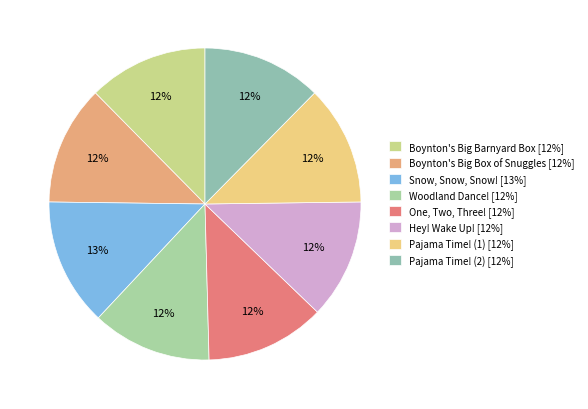

Combined, do Pajama Time! (1) and Boynton's Big Box of Snuggles account for over 50%?

No